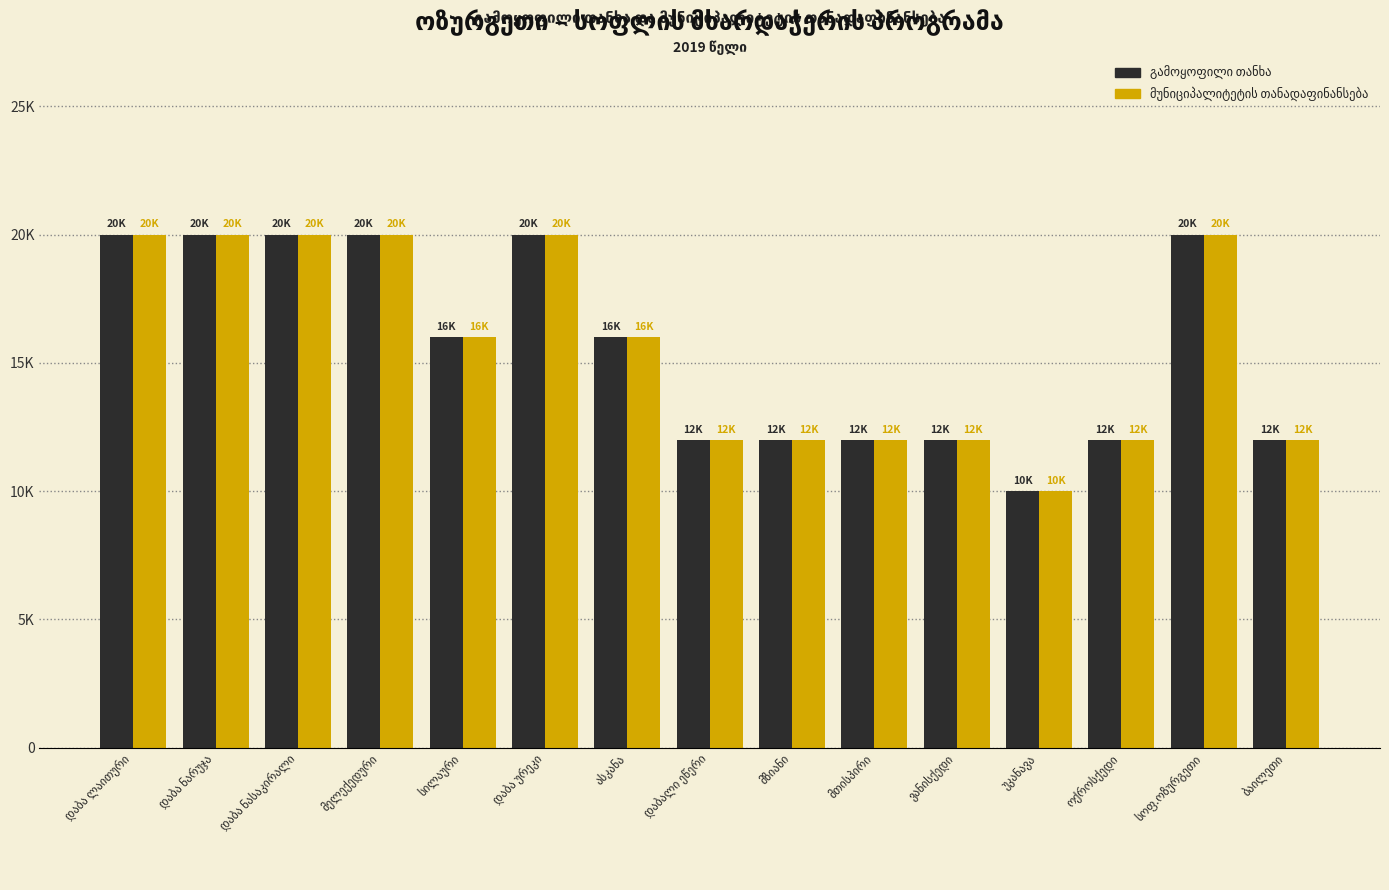

Are the bars horizontal?

No